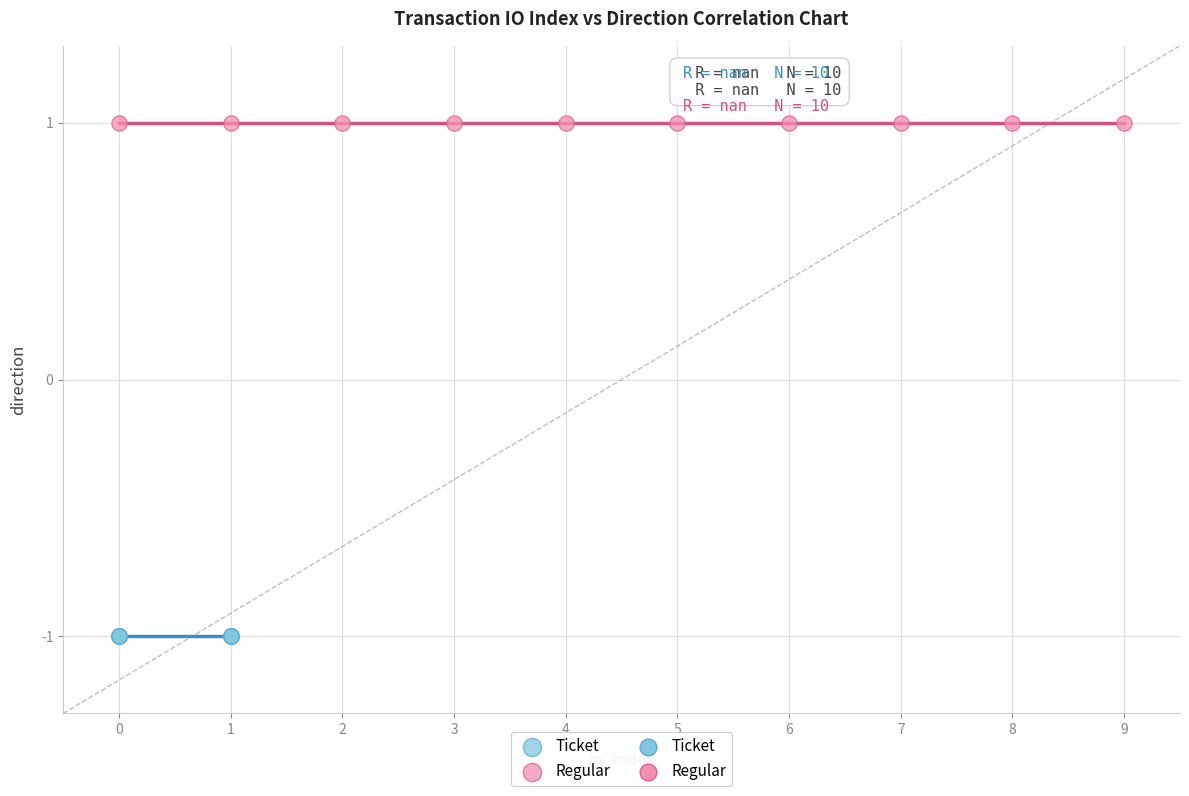

Which series contains the lowest Y value?

Ticket